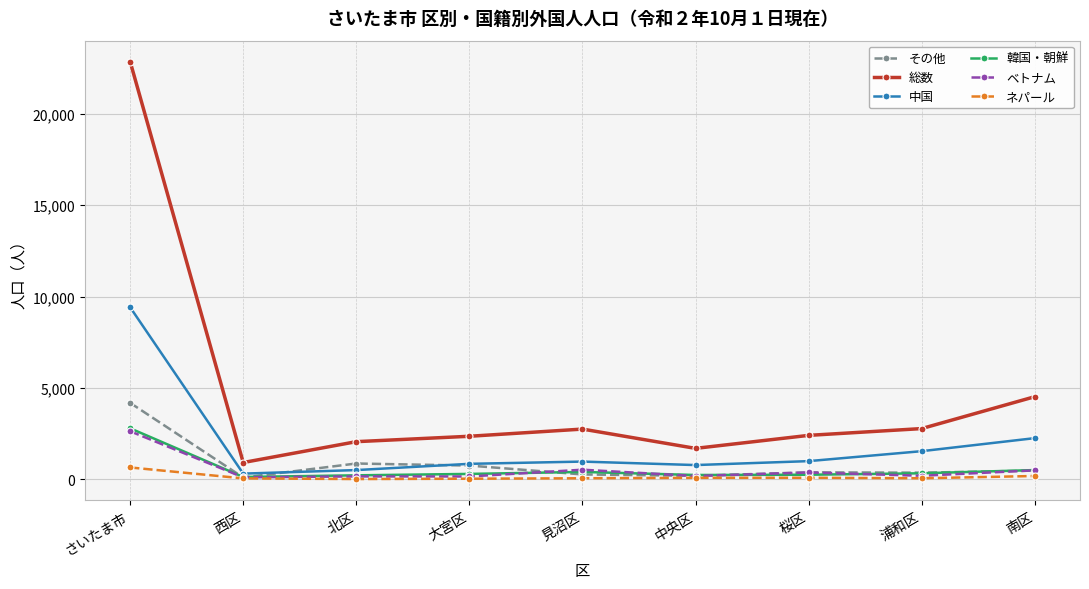

True or false: 総数 and その他 cross at least once.

False